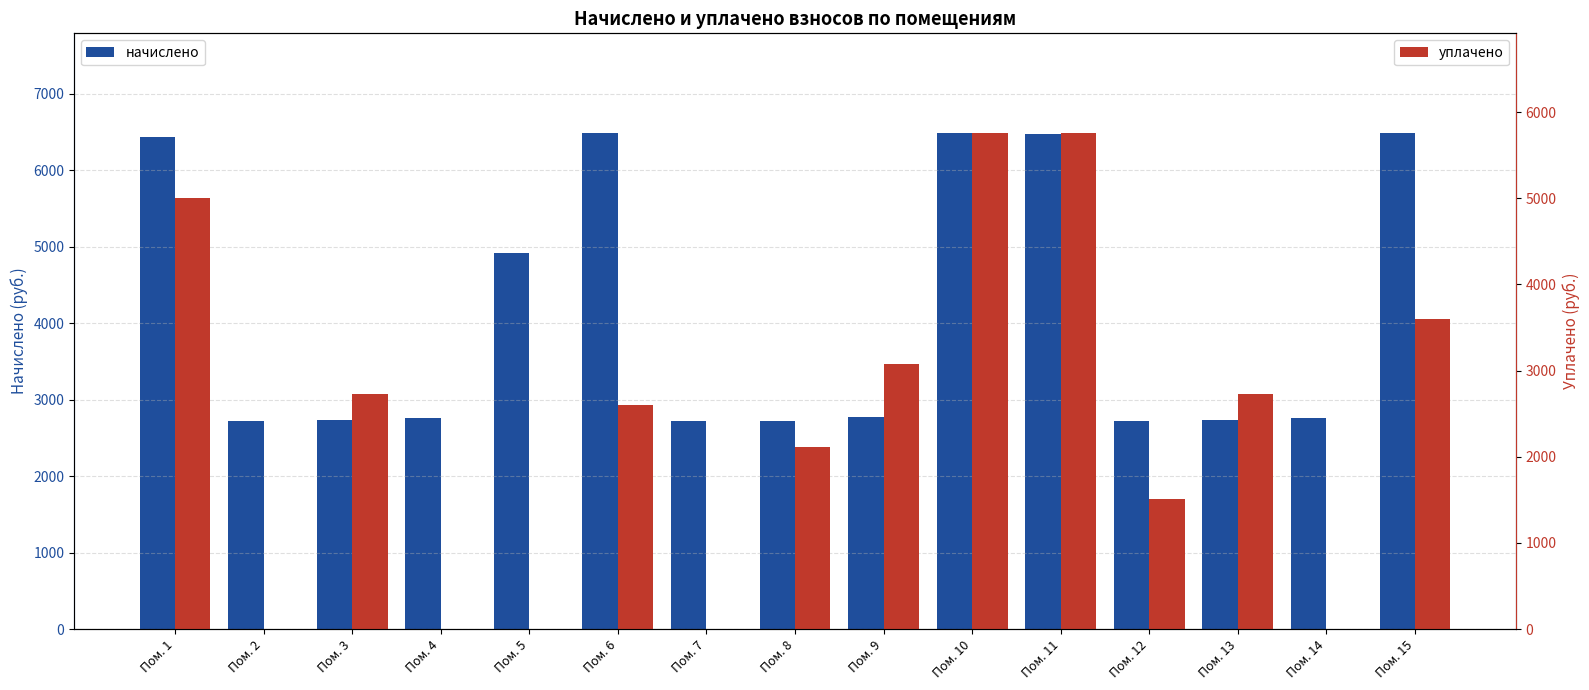

Rank the series by their average value, from highest to lowest.

начислено, уплачено